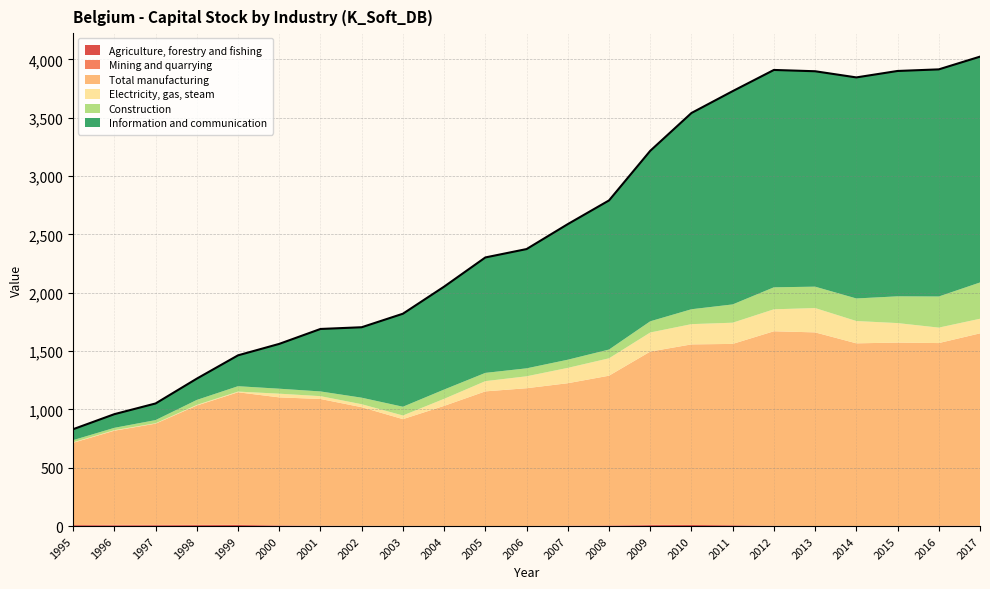

What is the sum of the Construction values at 2008 and 2003?

150.1